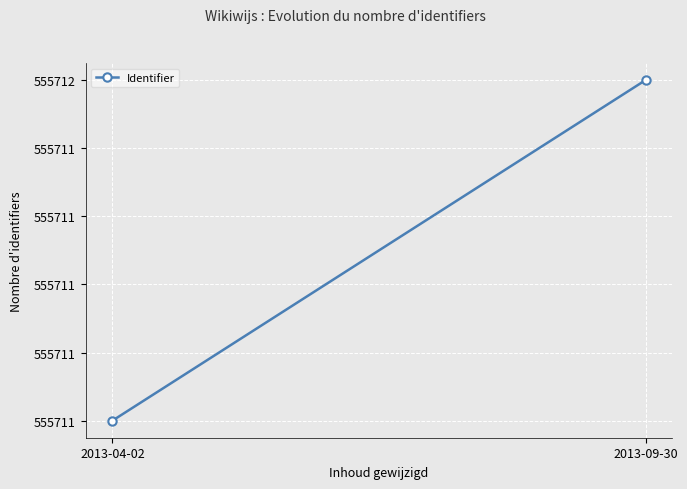

True or false: the data shows 555711 at 2013-04-02.

True